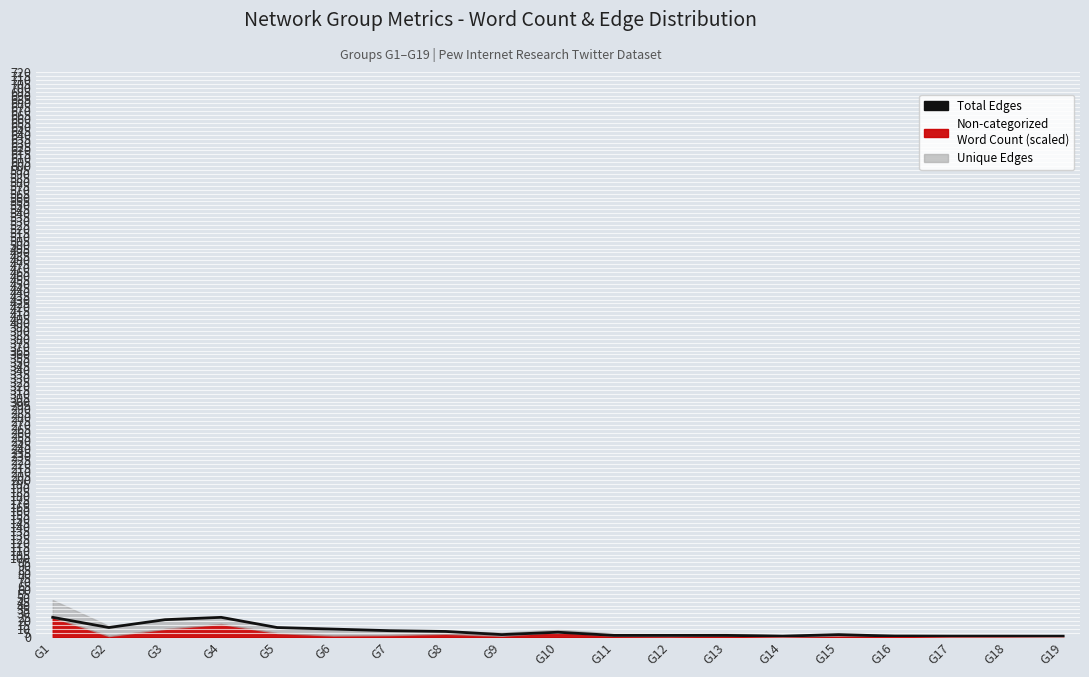

What is the change in value from G8 to G18?

-6